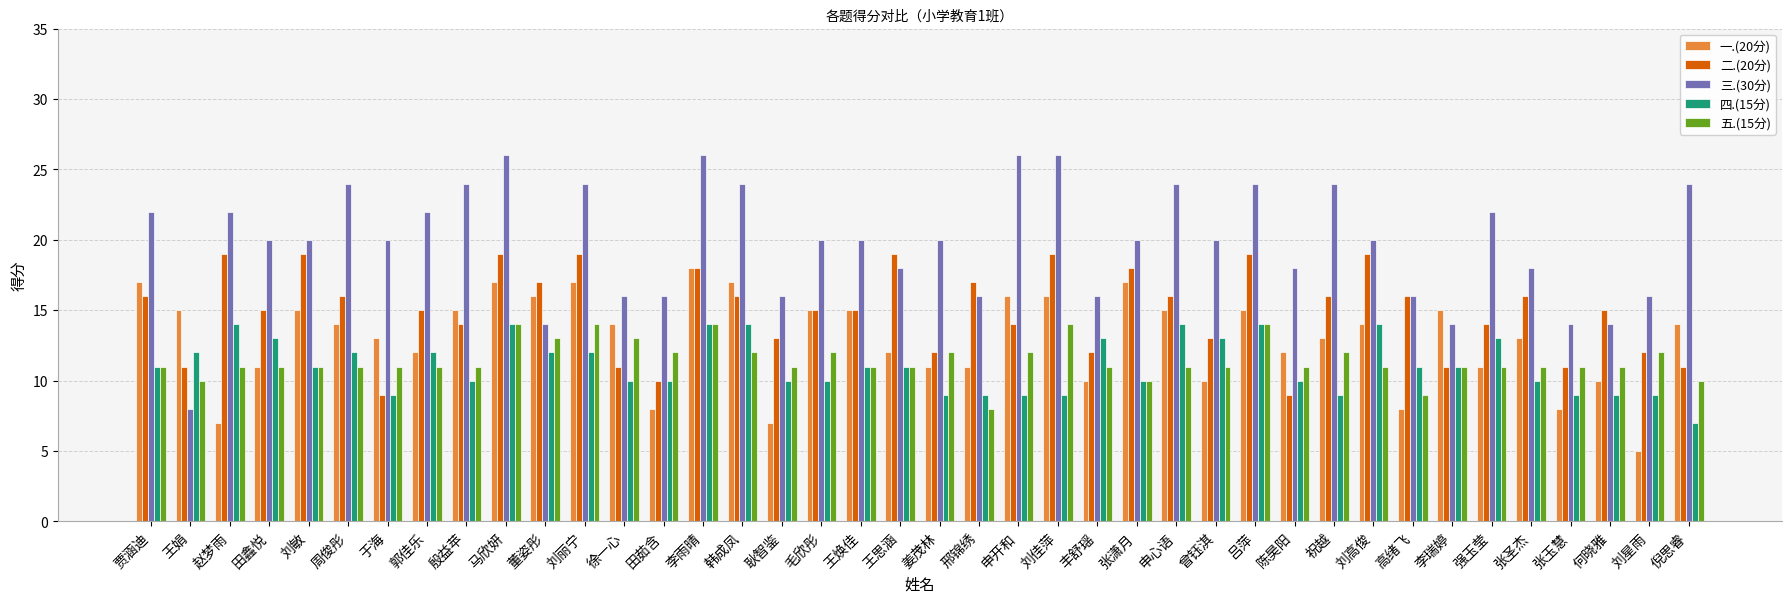

What value does the 二.(20分) series have at 邢锦绣, to the nearest 10?

20